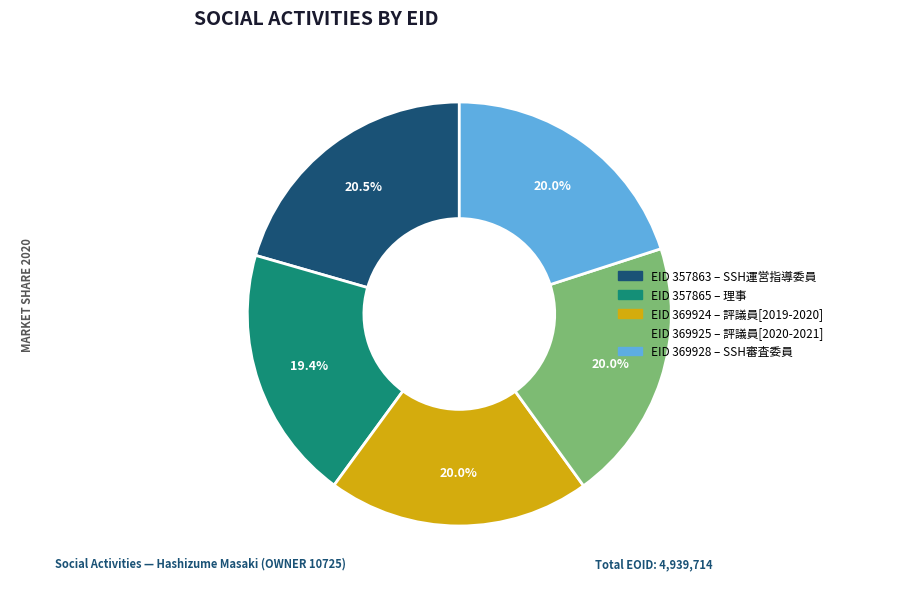

To the nearest percent, what is the difference between the largest and smallest slice percentages?

1%